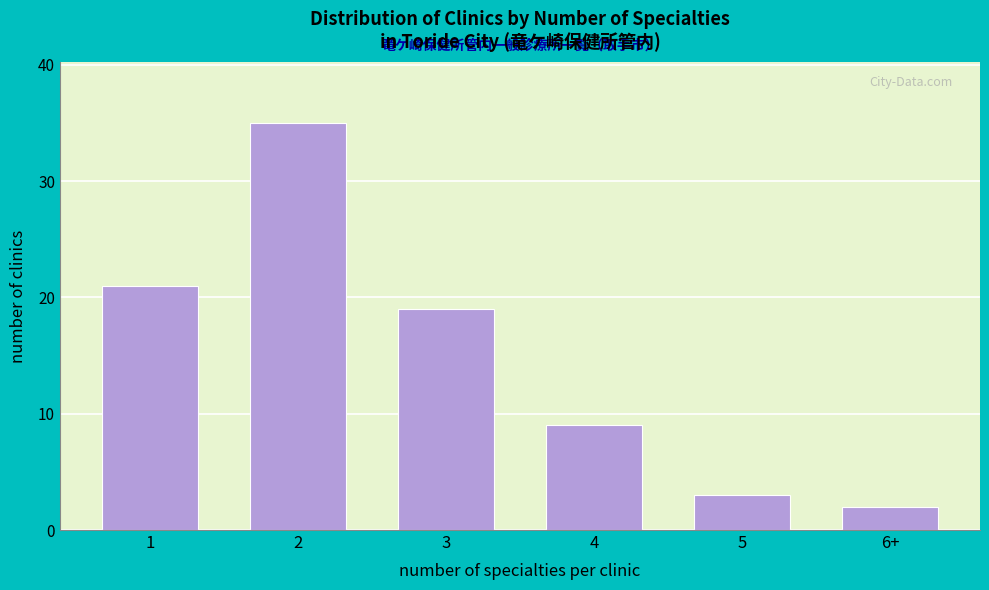

Reading left to right, what are all the values shown in this chart?

21	35	19	9	3	2